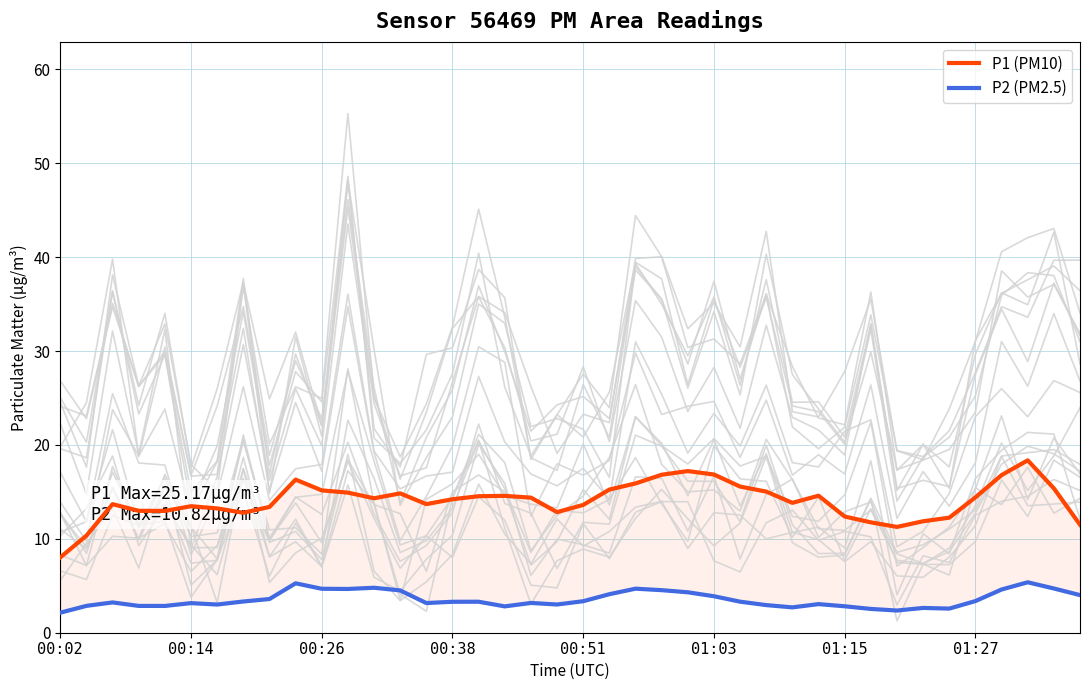

What is the value of the P1 (PM10) point at the 21st from the left?

13.6